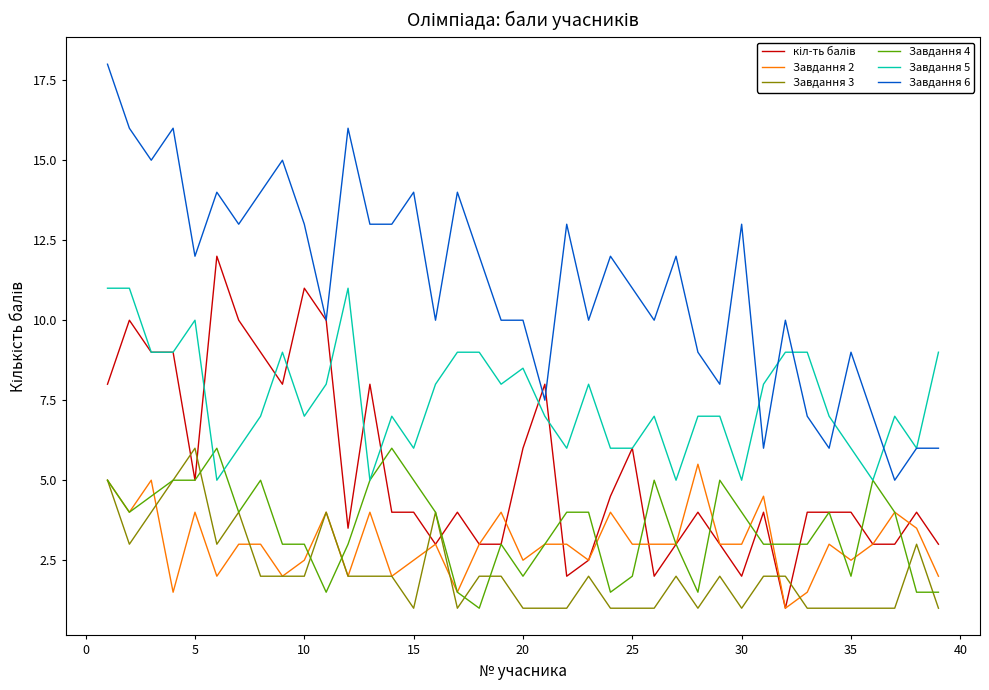

Count the Завдання 3 values in the range 1 to 3.

32